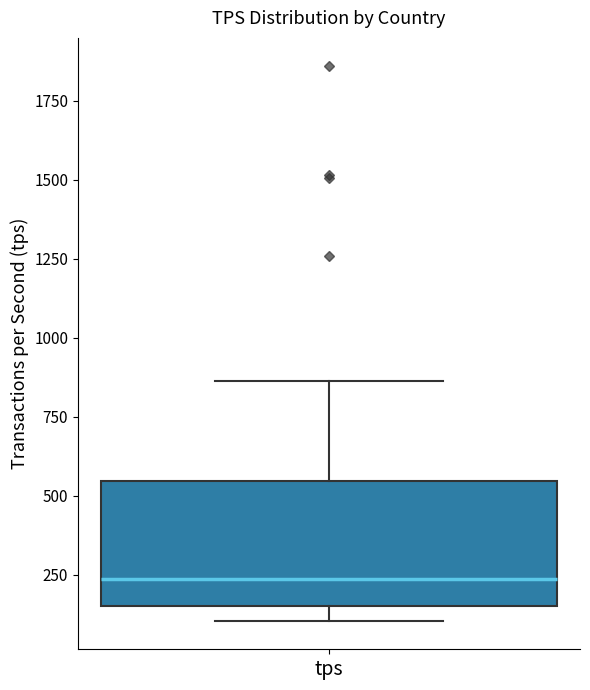

Read this box plot against the y-axis: the position of the median line, the range covered by the box, and the ends of both whiskers. The values are not printed on the chart, so give them approximately, as read against the axis.

median 250, box 150 to 550, whiskers 100 to 850